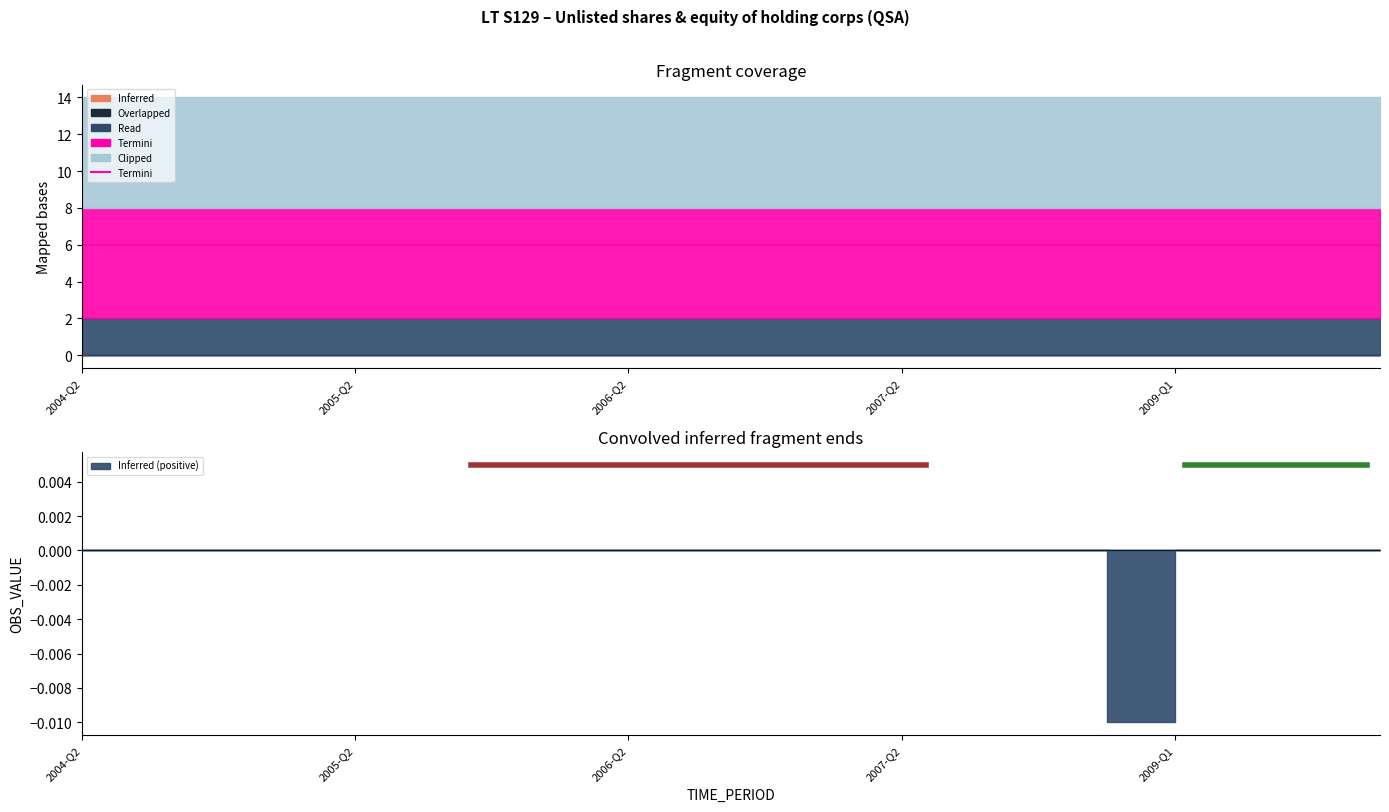

What is the label of the 16th point from the right?

2005-Q2